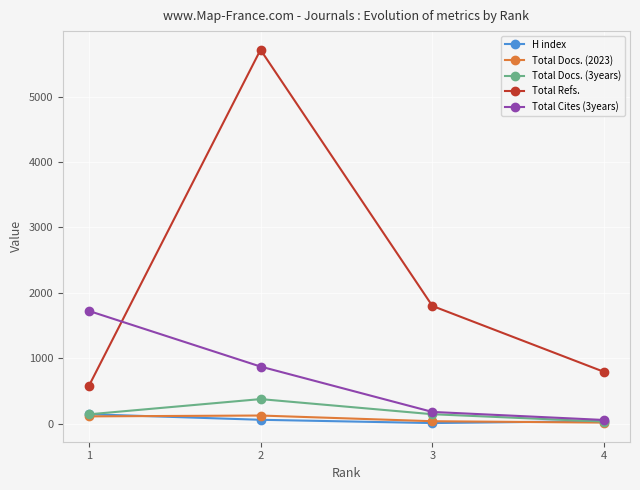

How many data points in Total Refs. are less than 1801?

2